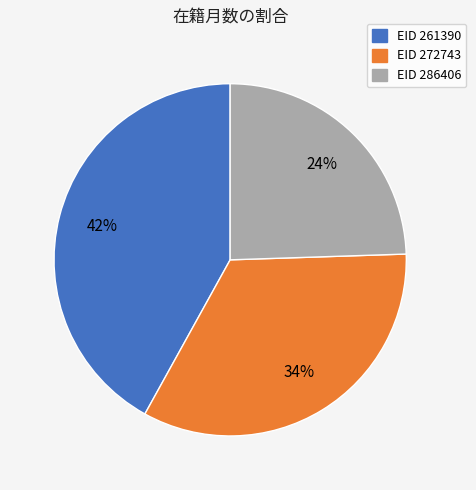

To the nearest percent, what is the average slice percentage?

33%